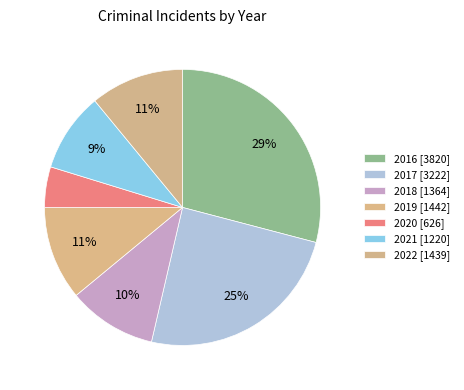

Between 2017 and 2018, which is larger?

2017